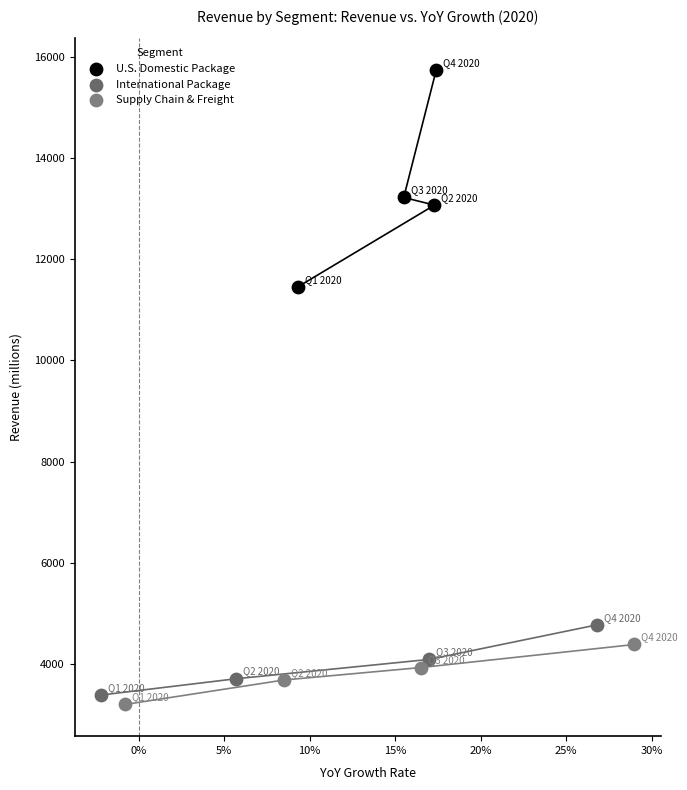

What are all the series names shown in the legend?

U.S. Domestic Package, International Package, Supply Chain & Freight